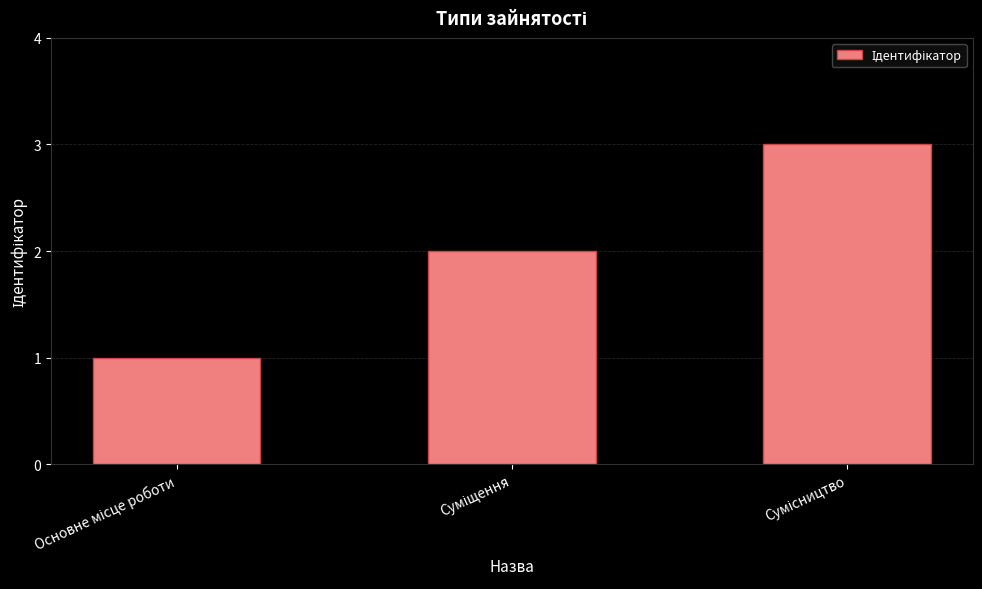

What is the smallest value displayed?

1